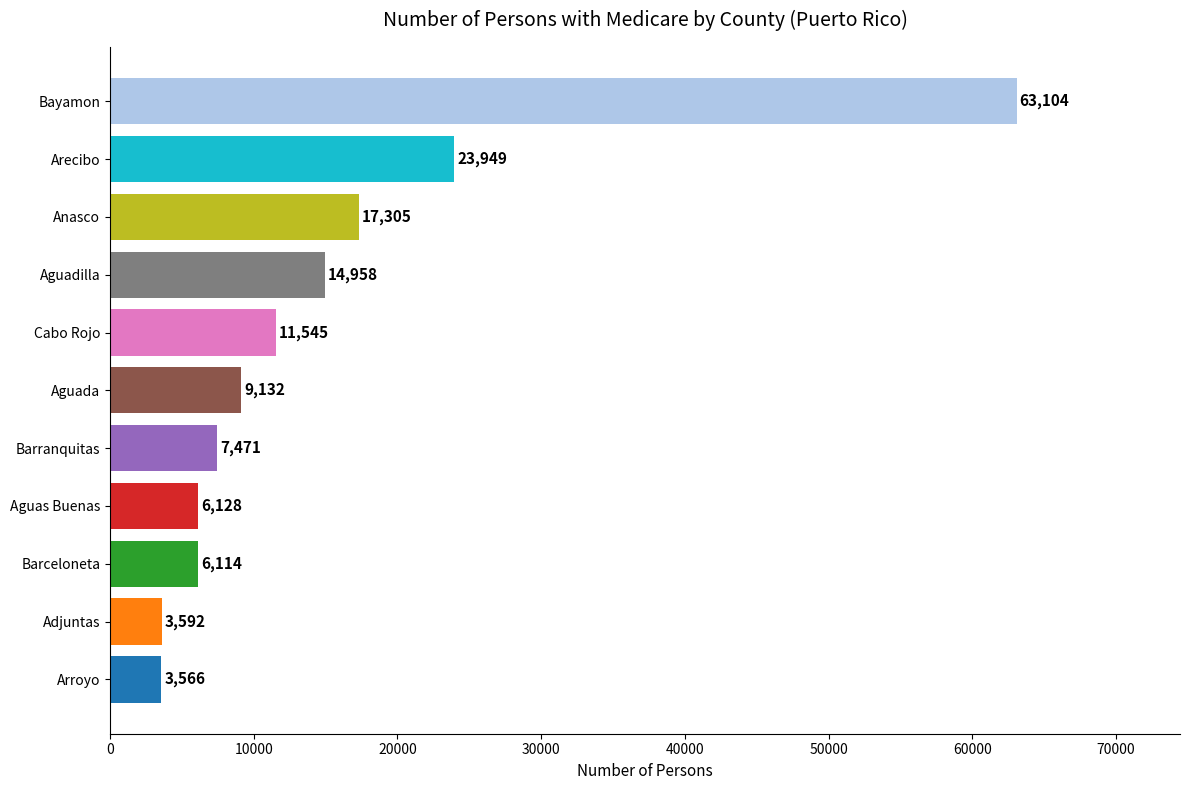

Does the chart contain stacked bars?

No